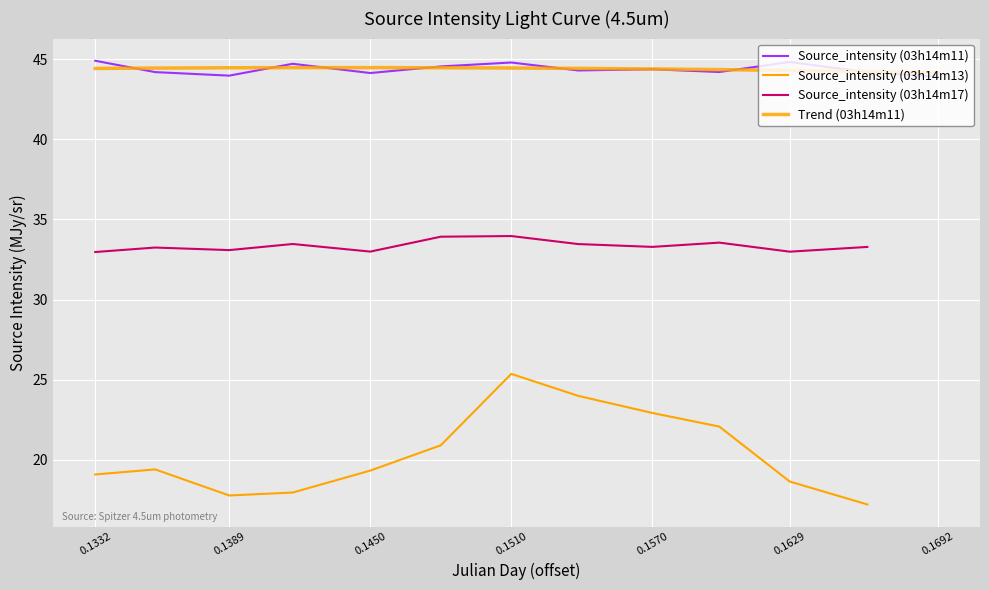

How many values in the Source_intensity (03h14m13) series exceed 19?

8